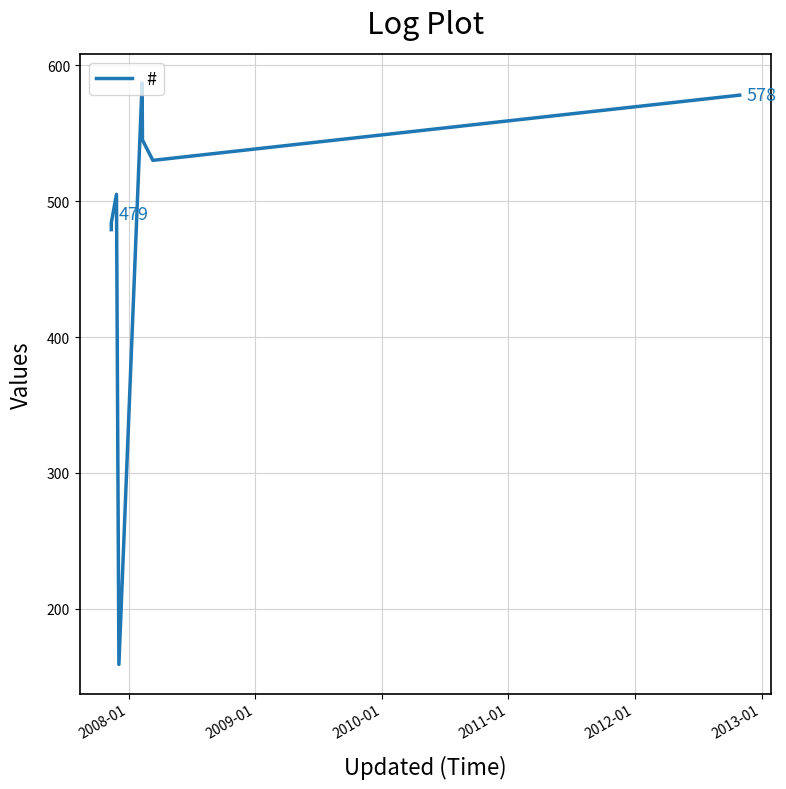

What is the value of the 3rd point from the left?

505